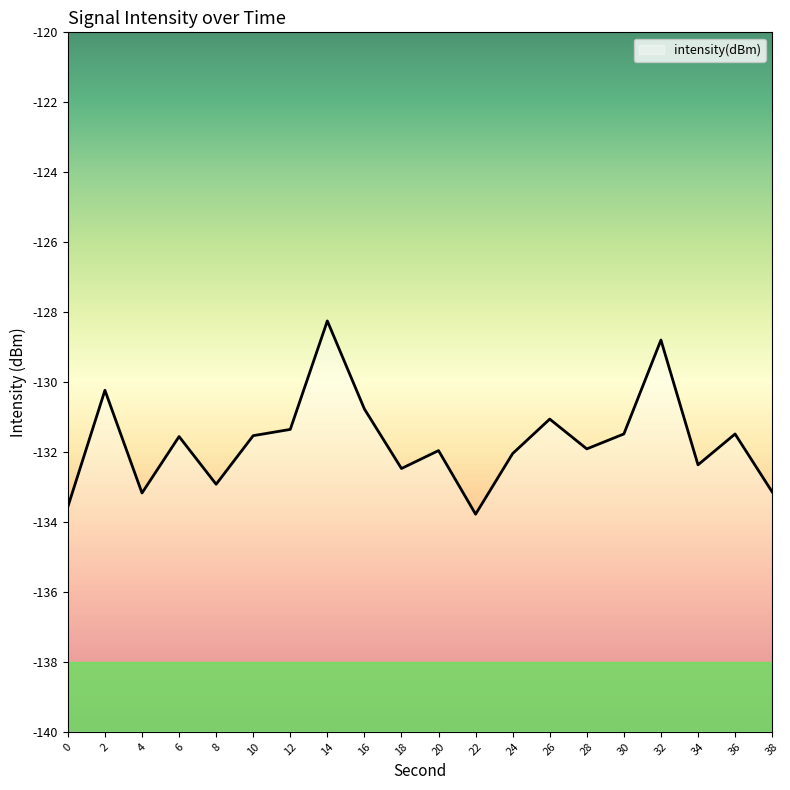

The chart shows a value of -189.9 at 28. True or false?

False